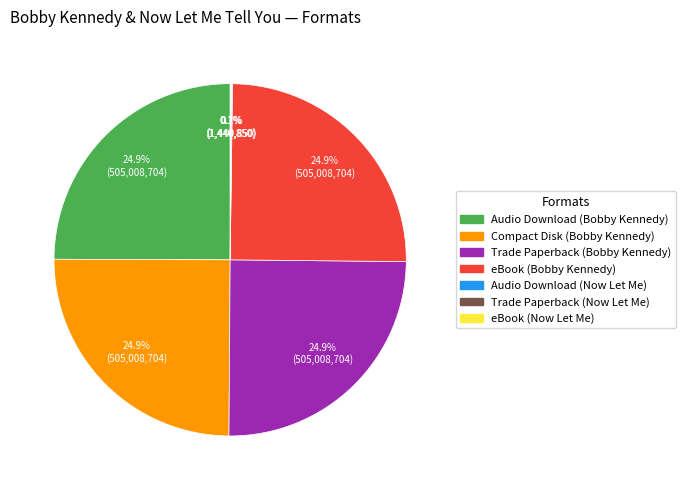

How much of the chart is everything except eBook (Bobby Kennedy)?

75.1%